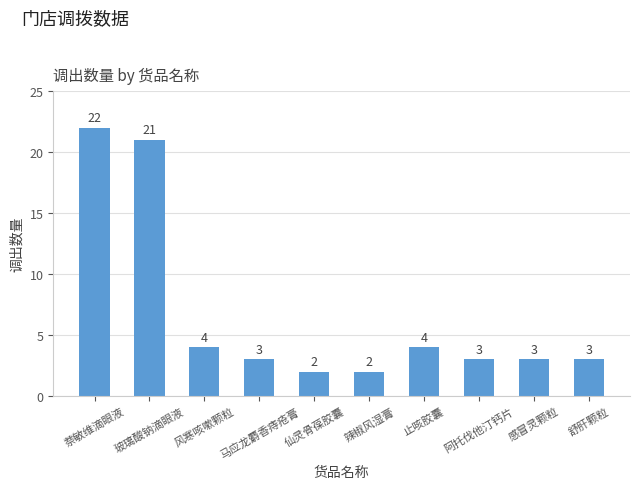

True or false: the data shows 2 at 阿托伐他汀钙片.

False